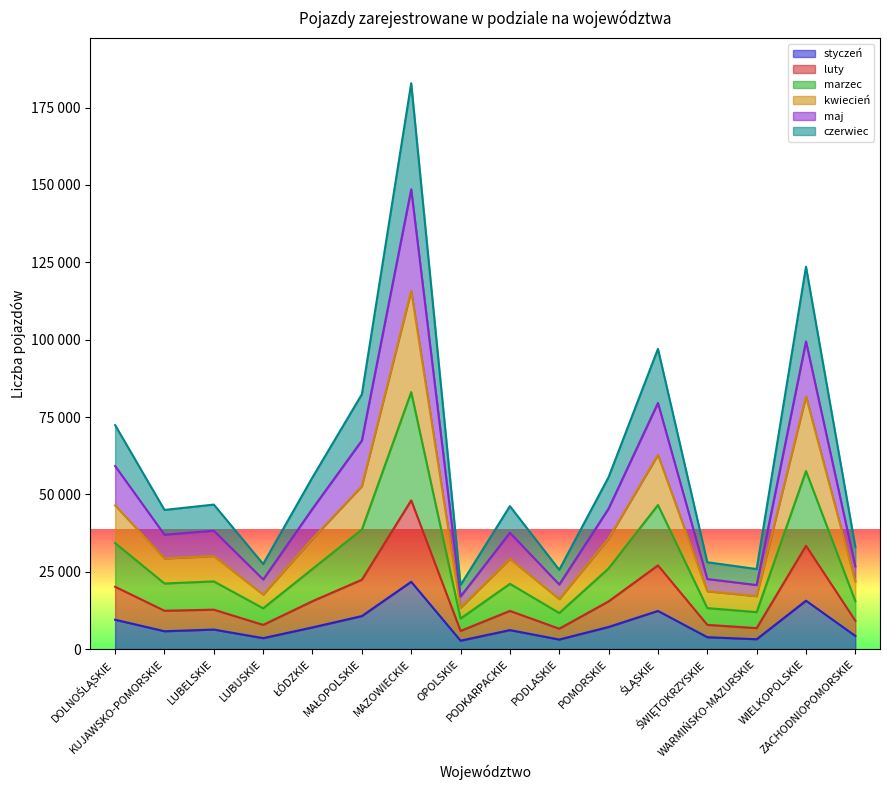

What is the label of the 3rd point from the left?

LUBELSKIE